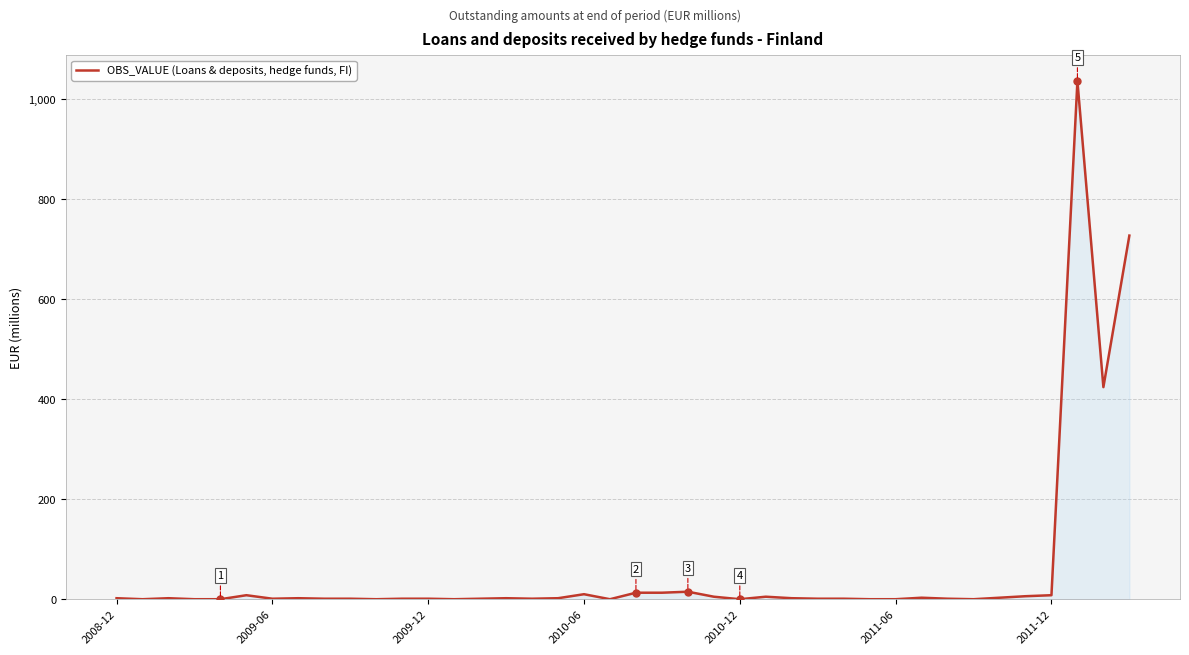

What is the difference between the maximum and minimum values?

1036